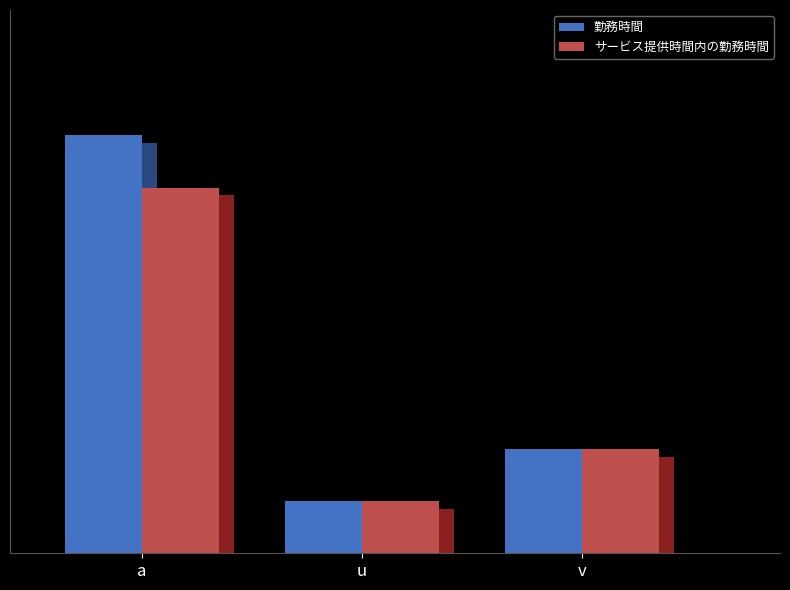

What is the label of the 2nd bar from the left?

u